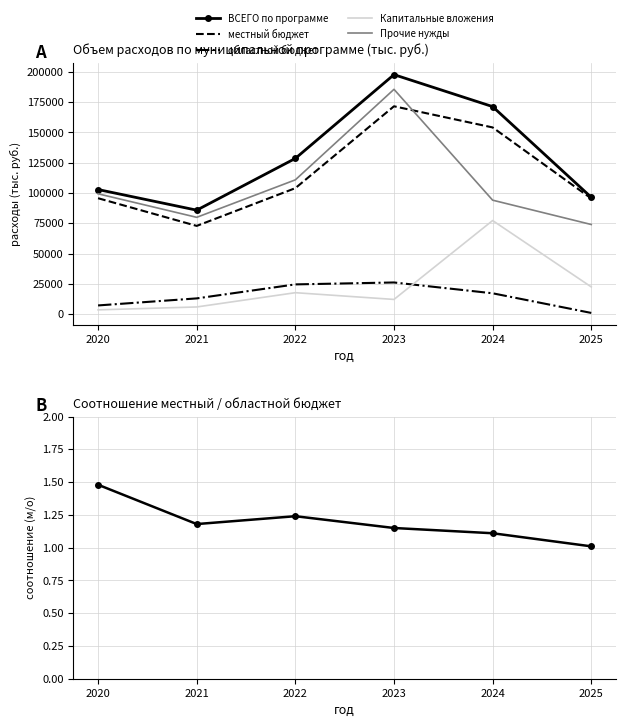

At which category does Капитальные вложения reach its first local peak?

2022